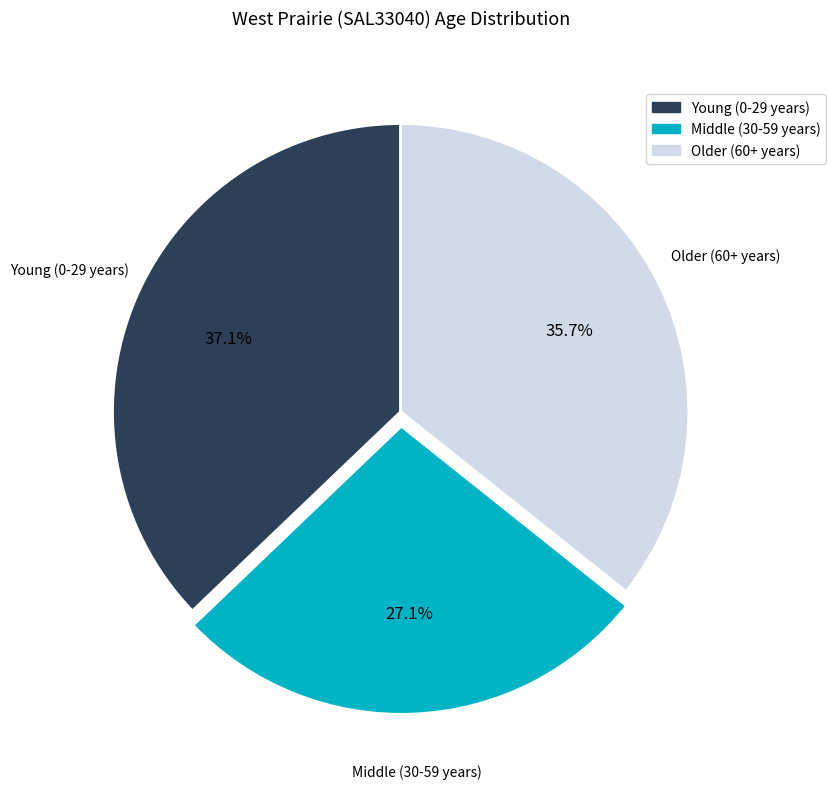

Is there any slice that represents more than half of the pie?

No